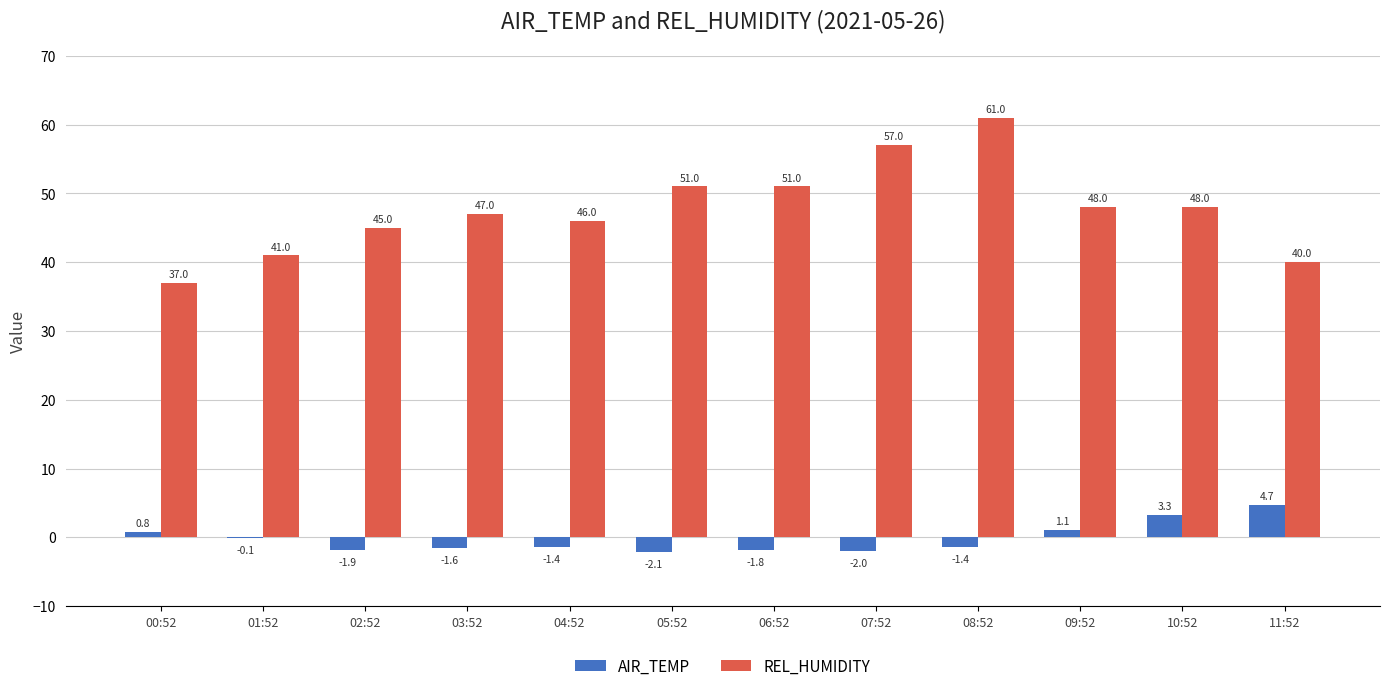

Where does the REL_HUMIDITY series first go above 48?

05:52